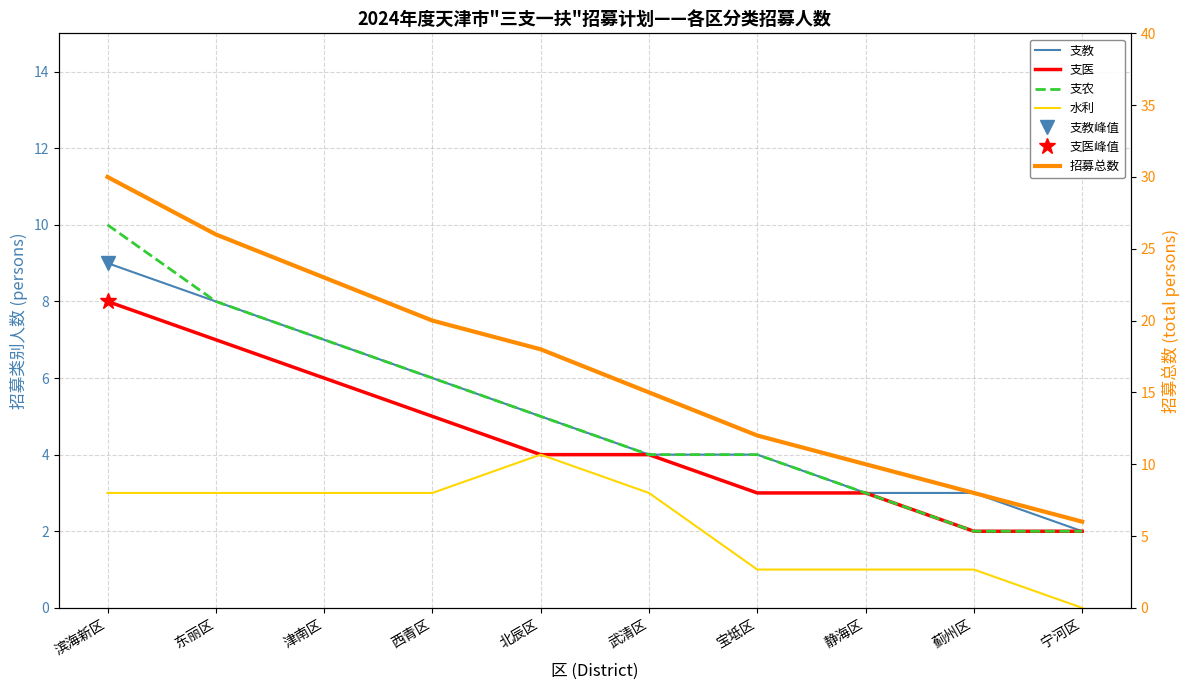

At which label does 支农 first exceed 5?

滨海新区